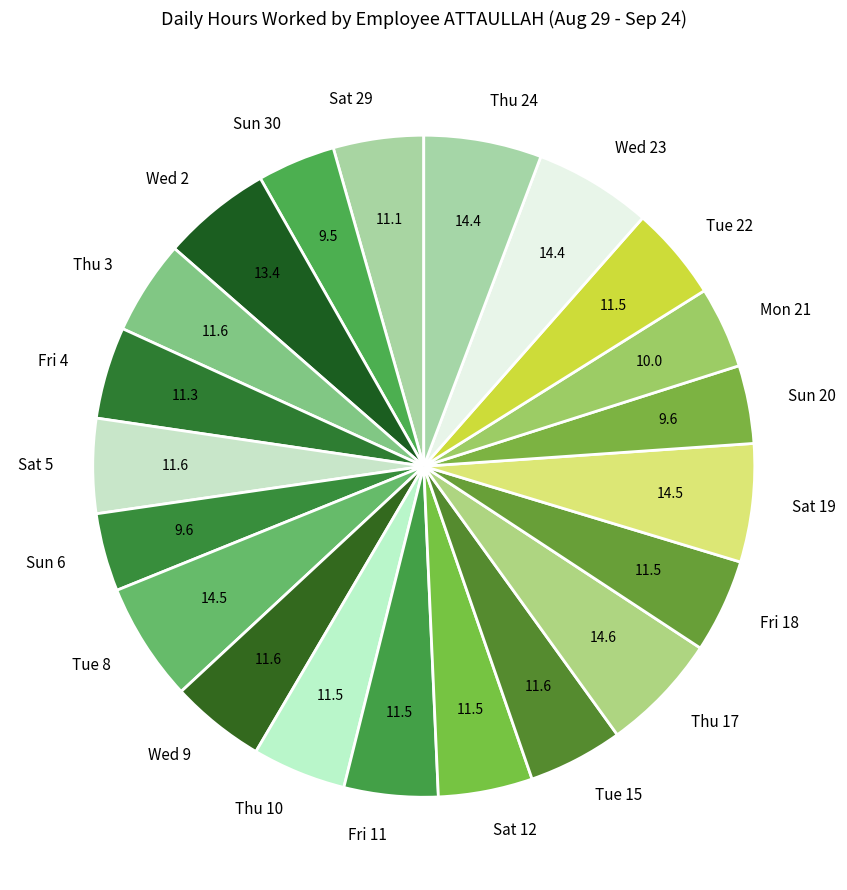

How many segments does this pie chart have?

21